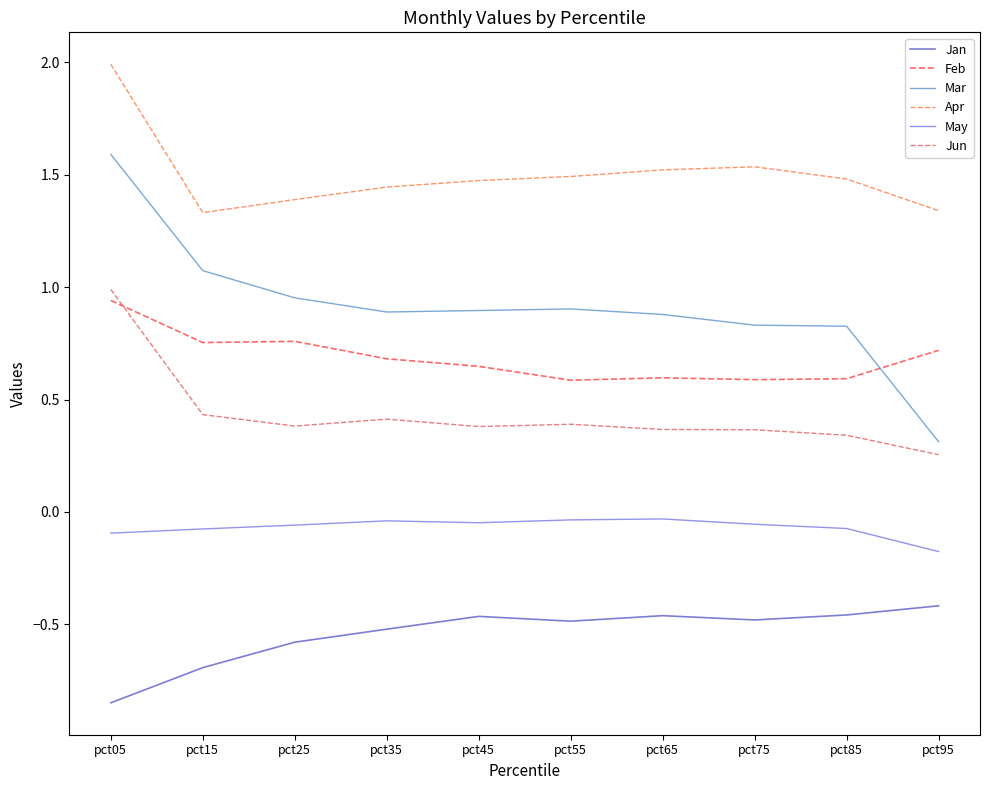

What are all the series names shown in the legend?

Jan, Feb, Mar, Apr, May, Jun